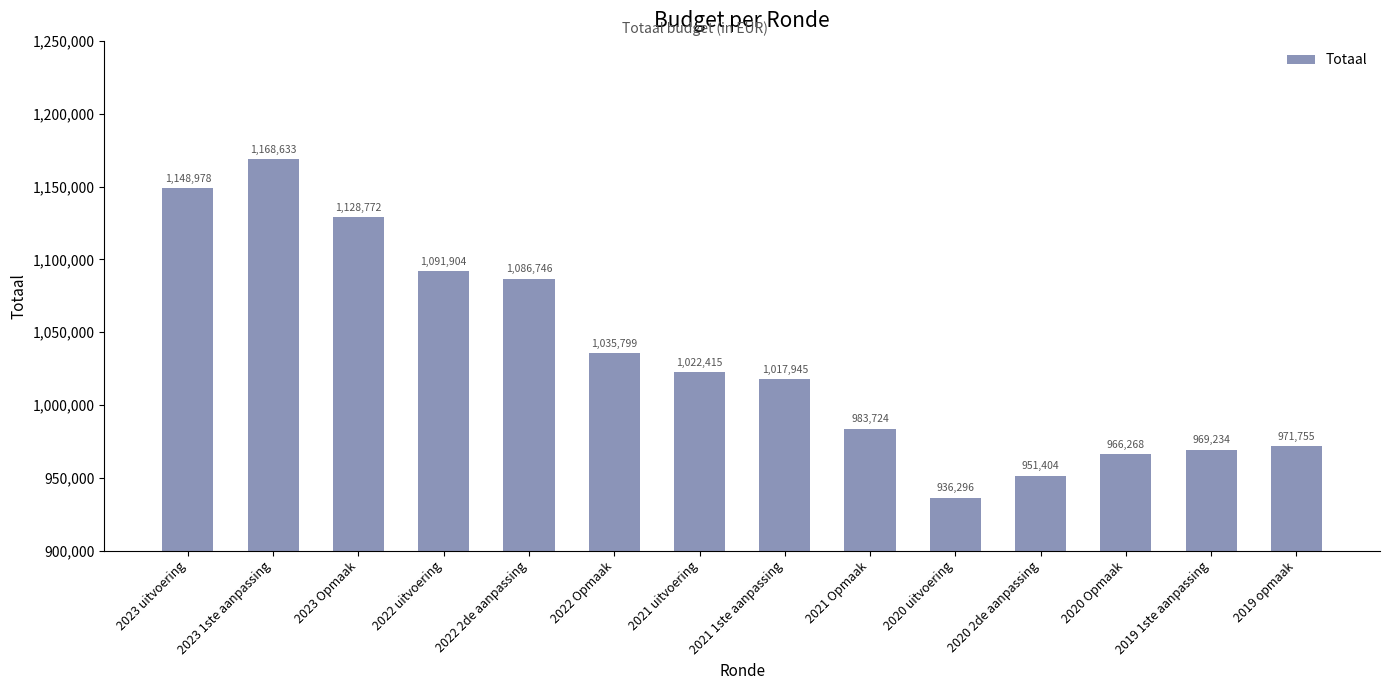

Count the number of data series in this chart.

1